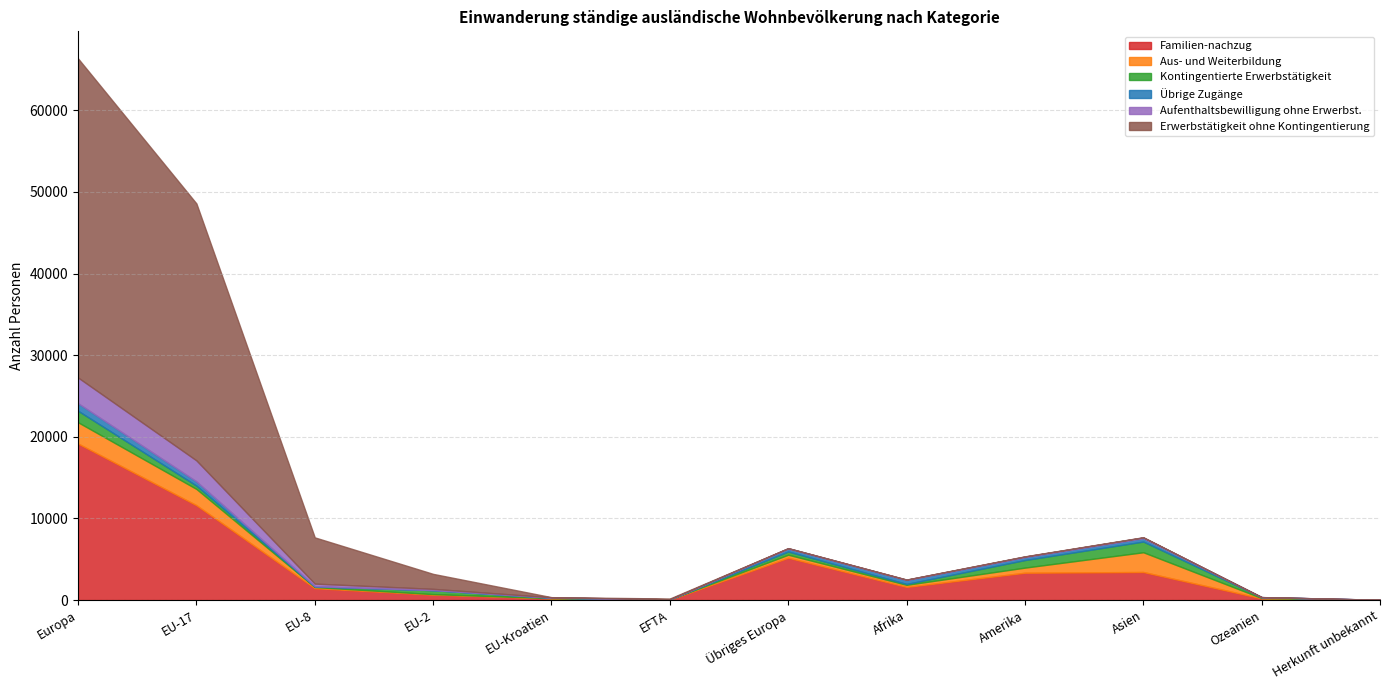

Which has a higher value, EU-17 or Herkunft unbekannt?

EU-17